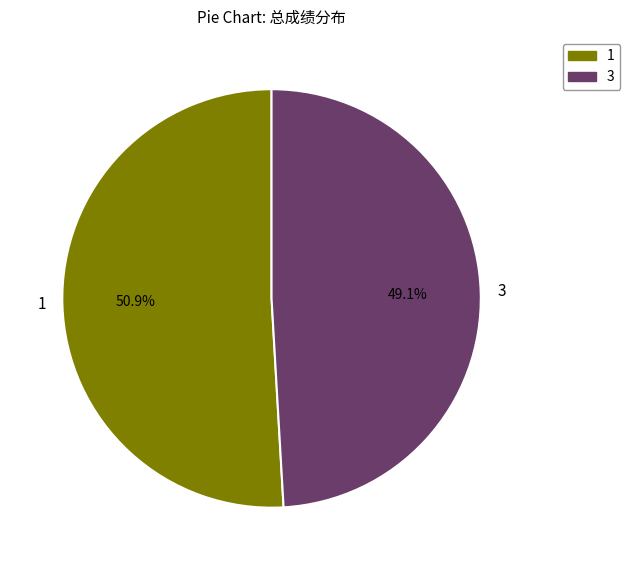

Which category has the smallest portion of the pie?

3